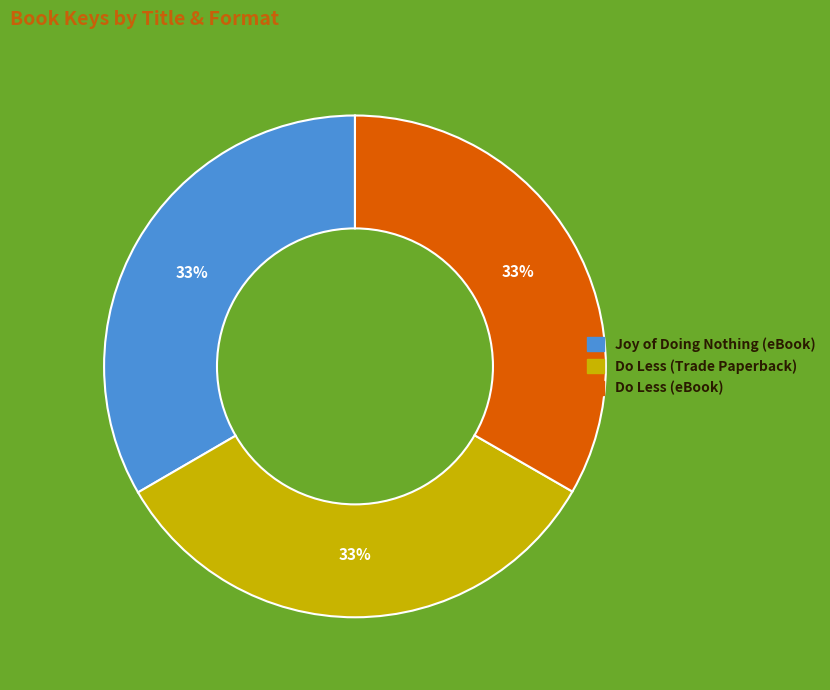

To the nearest percent, what is the combined percentage of Joy of Doing Nothing (eBook) and Do Less (eBook)?

67%